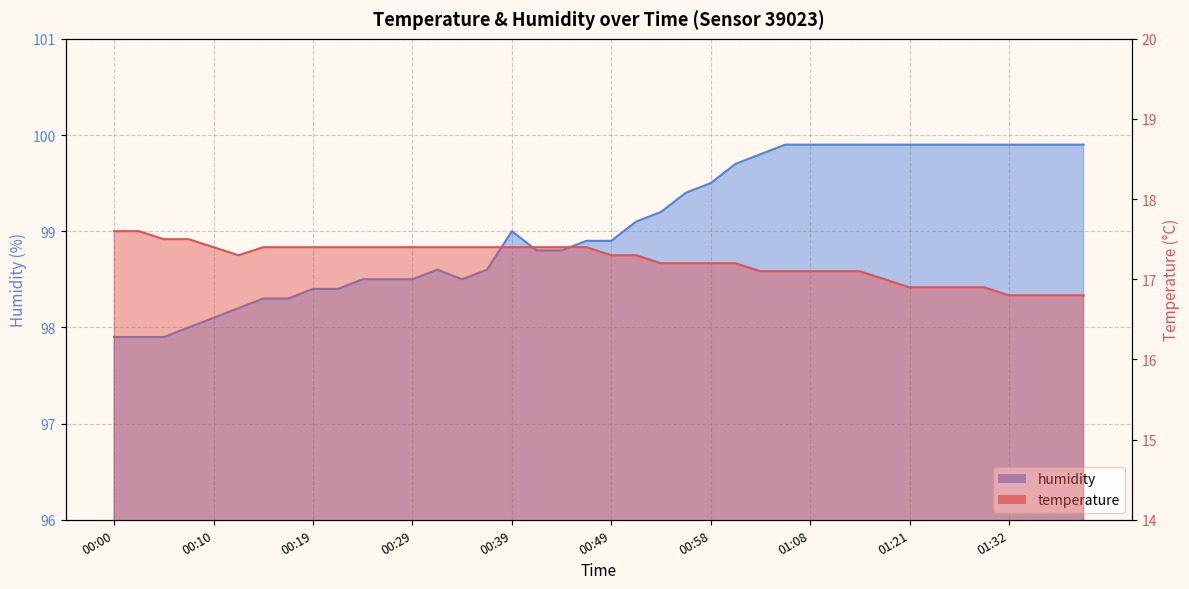

Which series has the widest spread of values?

humidity